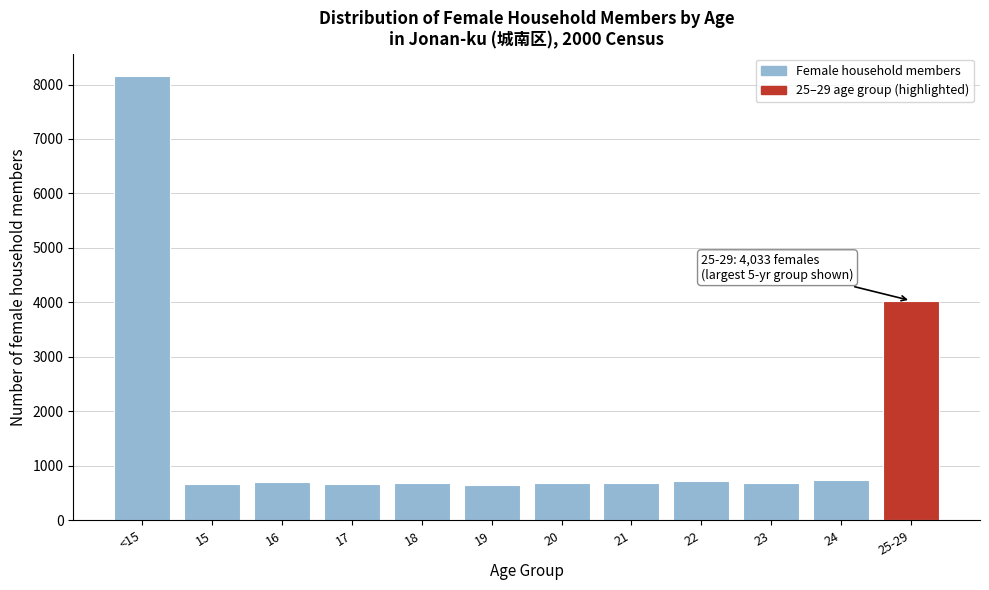

The value at 18 is 685. True or false?

True